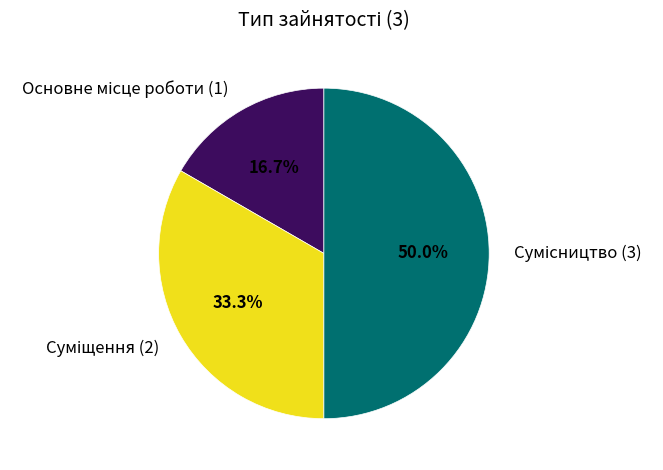

Which slice is the largest?

Сумісництво